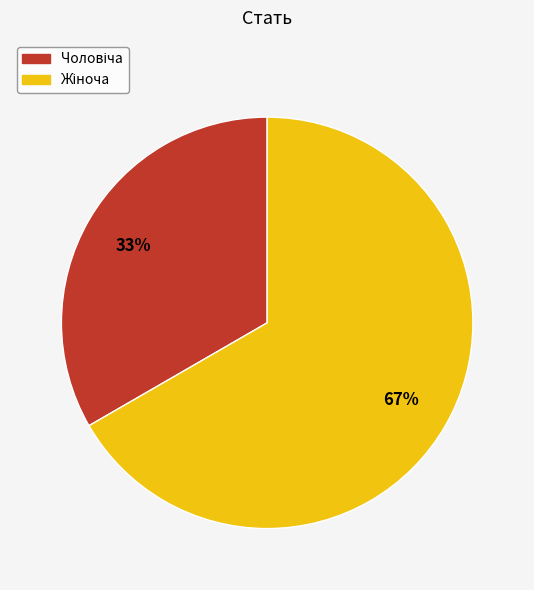

To the nearest percent, what is the average slice percentage?

50%